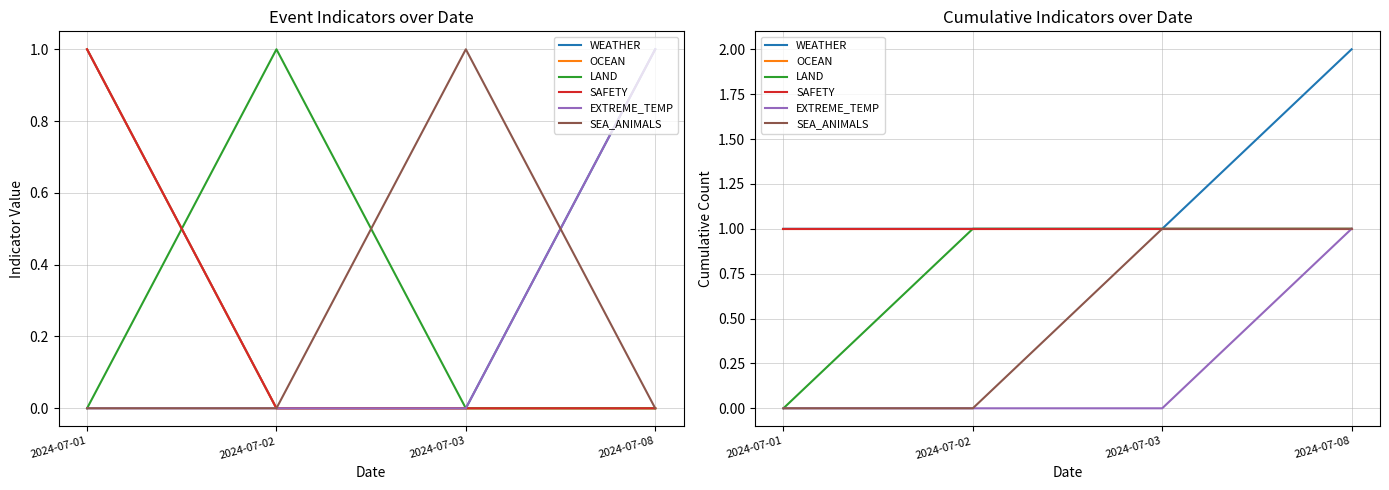

The SAFETY series shows 0 at 2024-07-03. True or false?

False